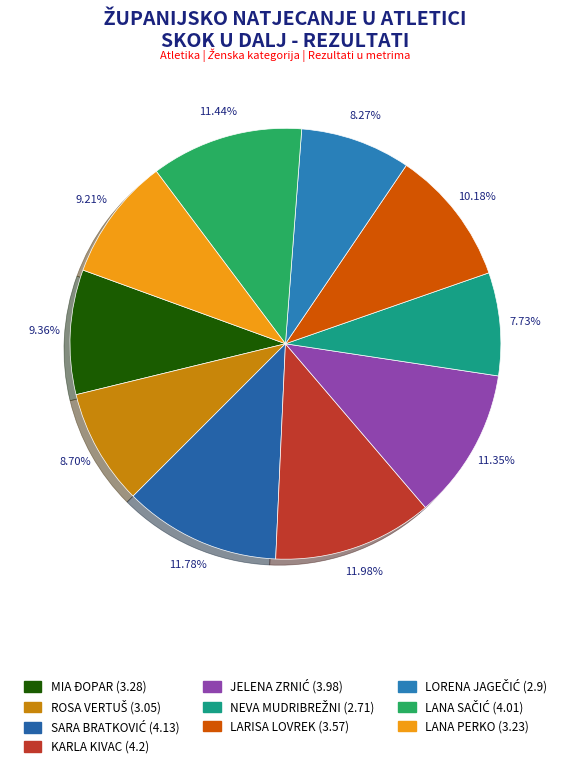

How many segments does this pie chart have?

10